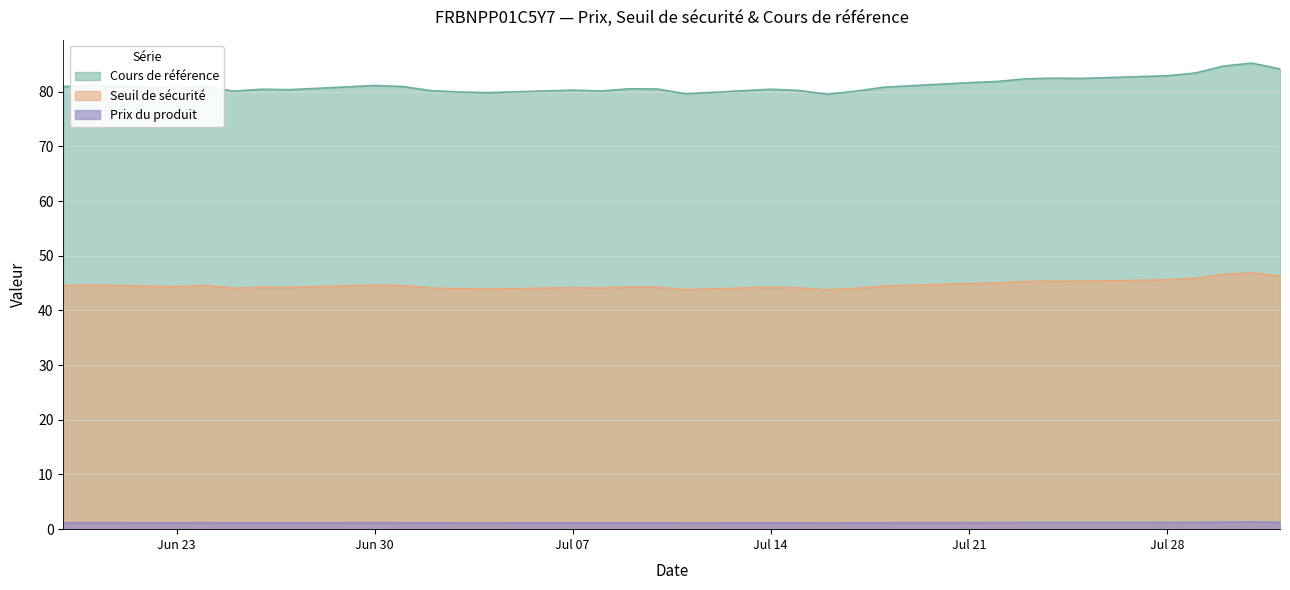

What is the difference between the maximum and minimum values in the Seuil de sécurité series?

3.1